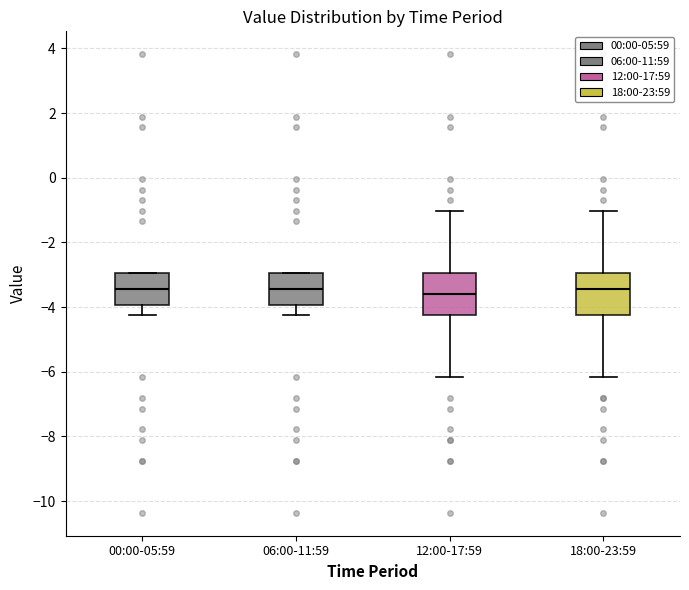

Where is the upper edge of the box for 00:00-05:59 on the y-axis? The values are not printed on the chart, so give them approximately, as read against the axis.

-3.0